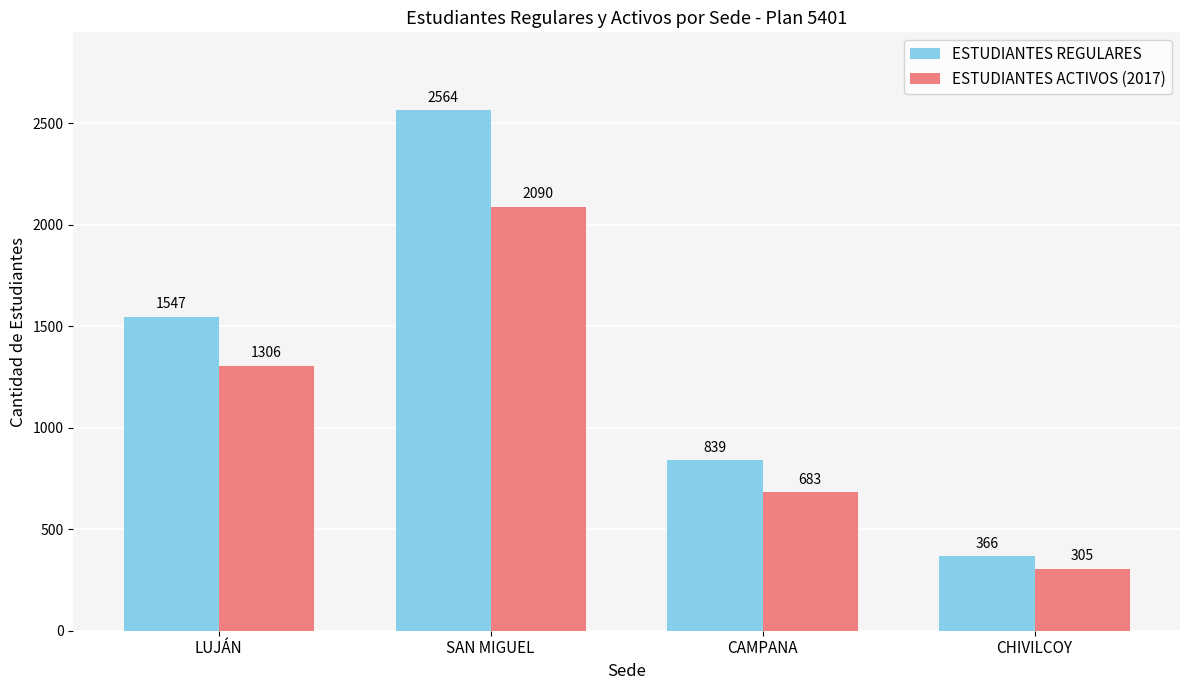

Is it true that ESTUDIANTES ACTIVOS (2017) equals 2090 at SAN MIGUEL?

True